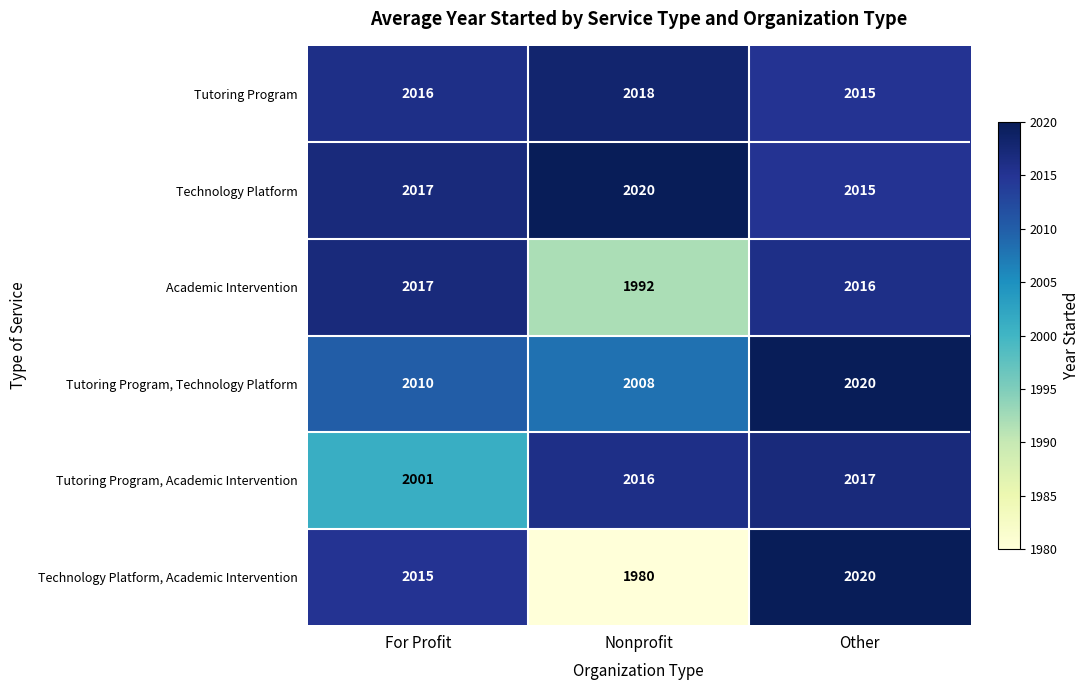

At which label does Academic Intervention reach its peak?

For Profit